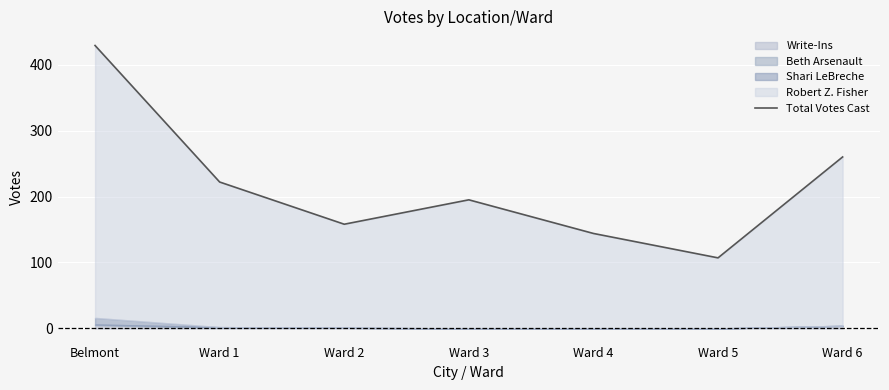

Reading left to right, transcribe all the data shown in this chart.

429	222	158	195	144	107	260